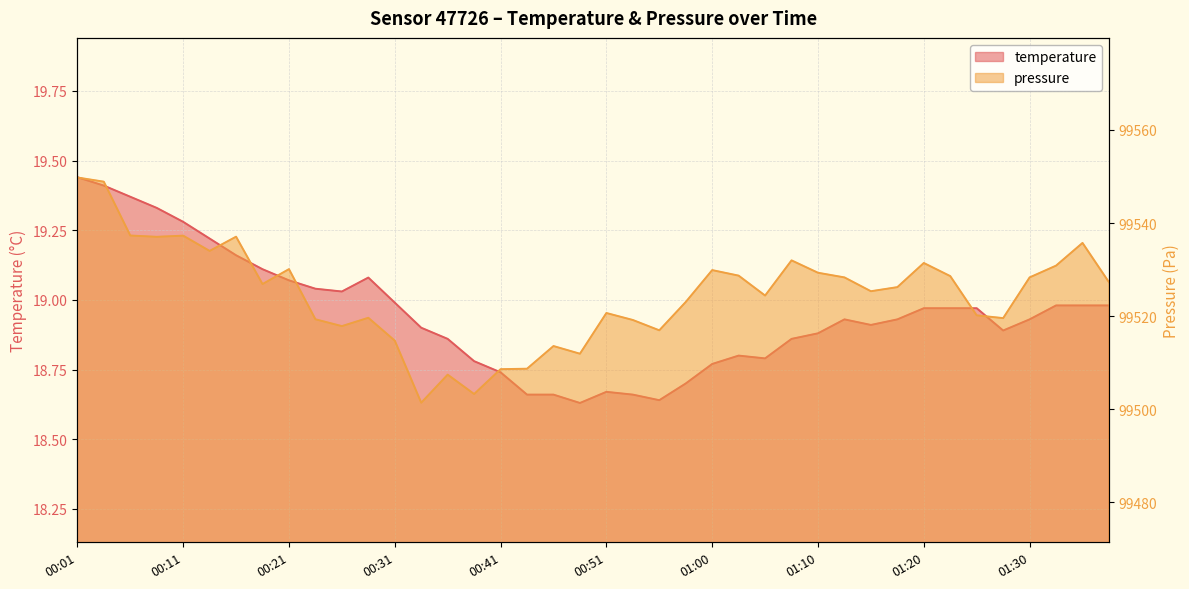

Reading left to right, transcribe all the data shown in this chart.

temperature: 00:01=19.4	00:04=19.4	00:06=19.4	00:08=19.3	00:11=19.3	00:13=19.2	00:16=19.2	00:18=19.1	00:21=19.1	00:23=19.0	00:26=19.0	00:28=19.1	00:31=19.0	00:33=18.9	00:36=18.9	00:38=18.8	00:41=18.7	00:43=18.7	00:46=18.7	00:48=18.6	00:51=18.7	00:53=18.7	00:55=18.6	00:58=18.7	01:00=18.8	01:03=18.8	01:05=18.8	01:08=18.9	01:10=18.9	01:13=18.9	01:15=18.9	01:18=18.9	01:20=19.0	01:23=19.0	01:25=19.0	01:28=18.9	01:30=18.9	01:33=19.0	01:35=19.0	01:37=19.0
pressure_norm: 00:01=99549.8	00:04=99548.9	00:06=99537.3	00:08=99537.0	00:11=99537.3	00:13=99534.0	00:16=99537.1	00:18=99526.9	00:21=99530.1	00:23=99519.3	00:26=99517.8	00:28=99519.6	00:31=99514.7	00:33=99501.4	00:36=99507.4	00:38=99503.2	00:41=99508.6	00:43=99508.7	00:46=99513.6	00:48=99511.9	00:51=99520.7	00:53=99519.2	00:55=99516.9	00:58=99523.0	01:00=99529.9	01:03=99528.7	01:05=99524.4	01:08=99532.0	01:10=99529.3	01:13=99528.3	01:15=99525.3	01:18=99526.2	01:20=99531.4	01:23=99528.6	01:25=99520.2	01:28=99519.6	01:30=99528.3	01:33=99530.8	01:35=99535.7	01:37=99527.3